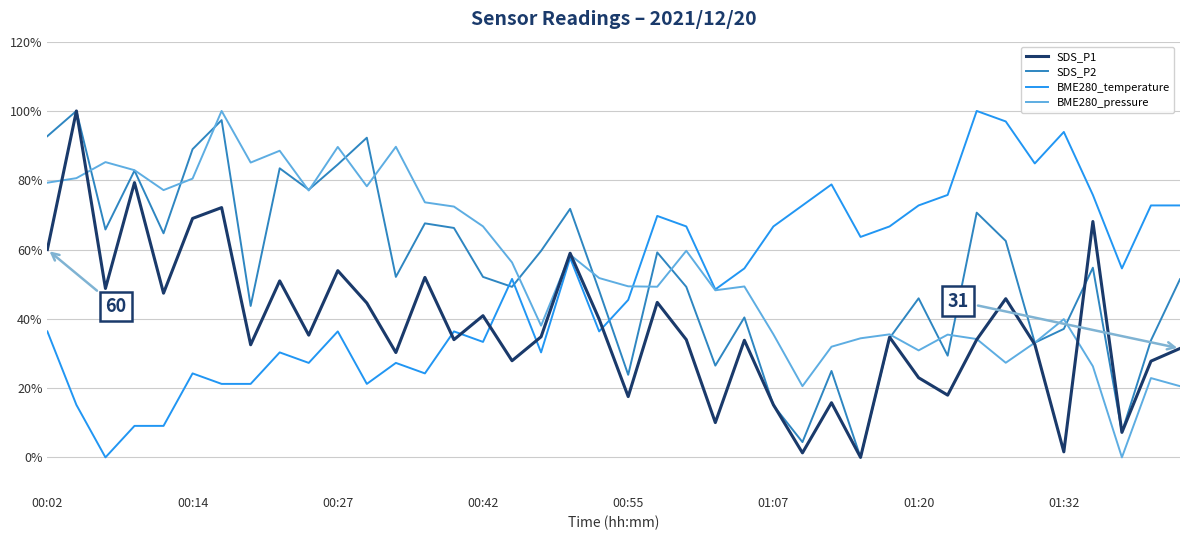

After their last crossing, which series has the higher values: BME280_temperature or SDS_P2?

BME280_temperature